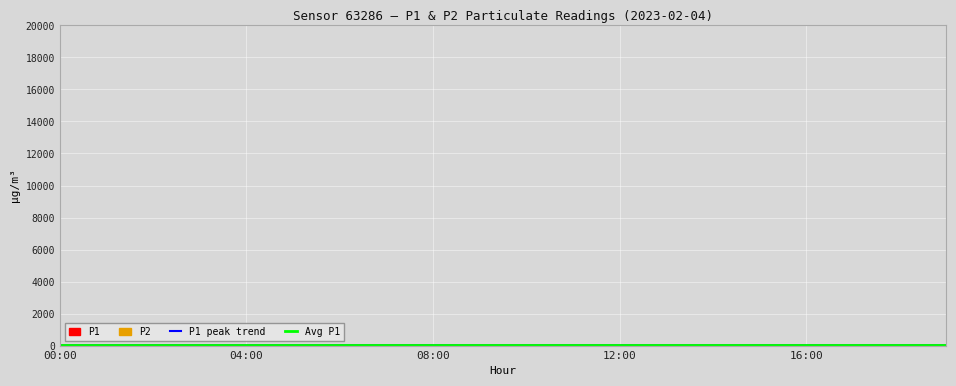

Reading left to right, list all the values displayed in this chart.

P1: 00:00=12.2	01:00=11.6	02:00=10.3	03:00=9.7	04:00=13.6	05:00=10.7	06:00=12.8	07:00=12.0	08:00=14.7	09:00=11.4	10:00=12.9	11:00=14.0	12:00=13.8	13:00=13.2	14:00=13.4	15:00=14.4	16:00=11.6	17:00=13.1	18:00=12.8	19:00=13.4
P2: 00:00=4.9	01:00=5.2	02:00=4.5	03:00=4.4	04:00=5.7	05:00=4.8	06:00=5.6	07:00=6.2	08:00=6.5	09:00=4.8	10:00=6.2	11:00=5.8	12:00=5.6	13:00=6.2	14:00=6.5	15:00=5.3	16:00=5.2	17:00=5.7	18:00=5.7	19:00=5.3